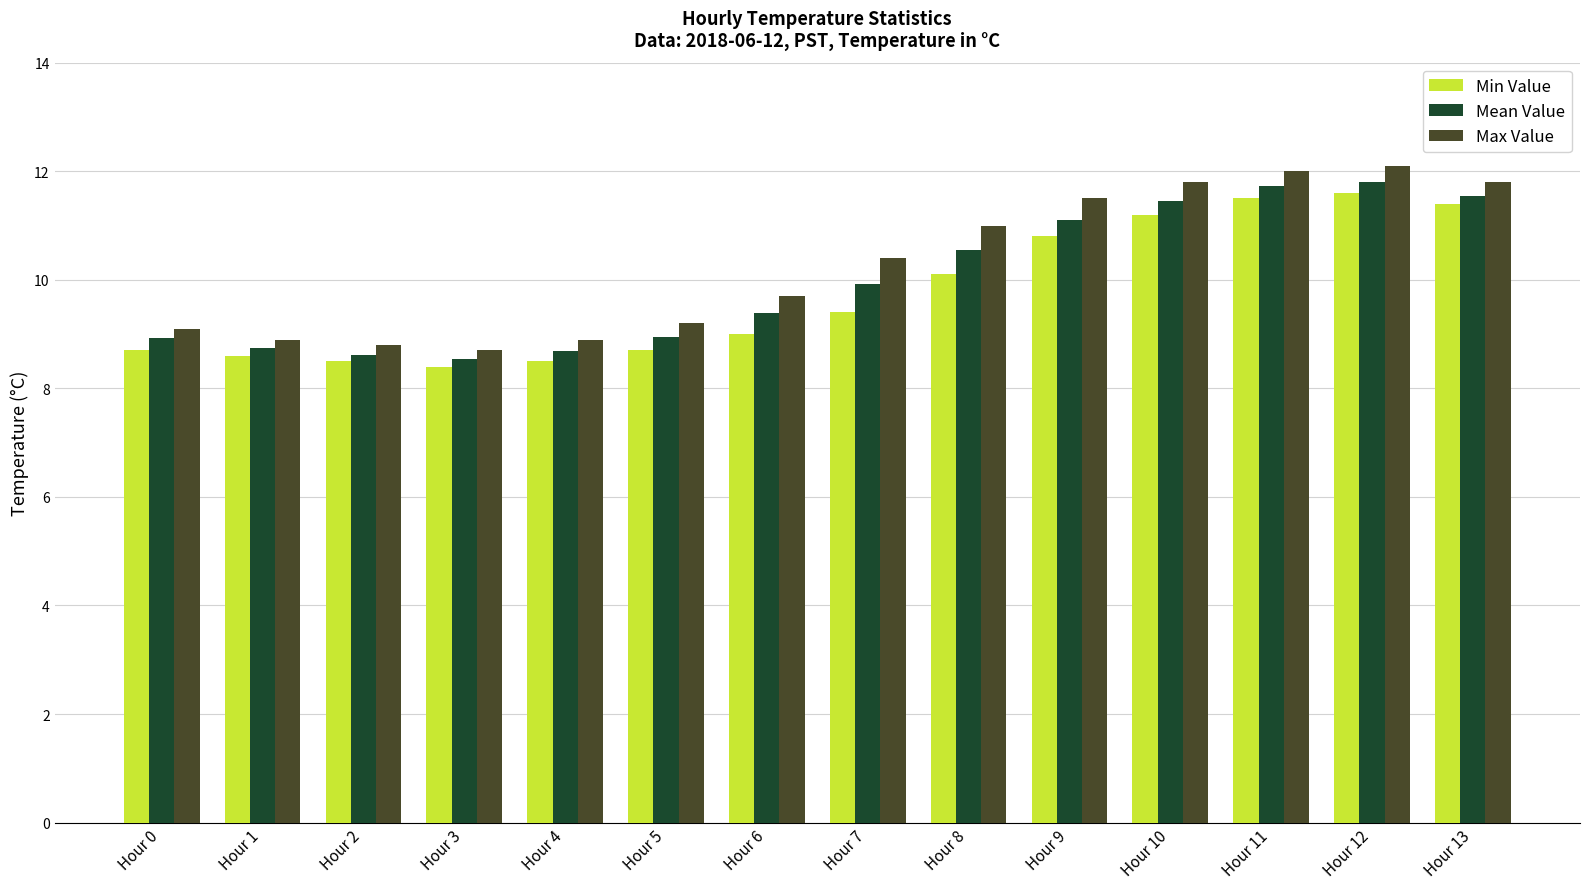

The value of Min Value at Hour 10 is 16.8. True or false?

False